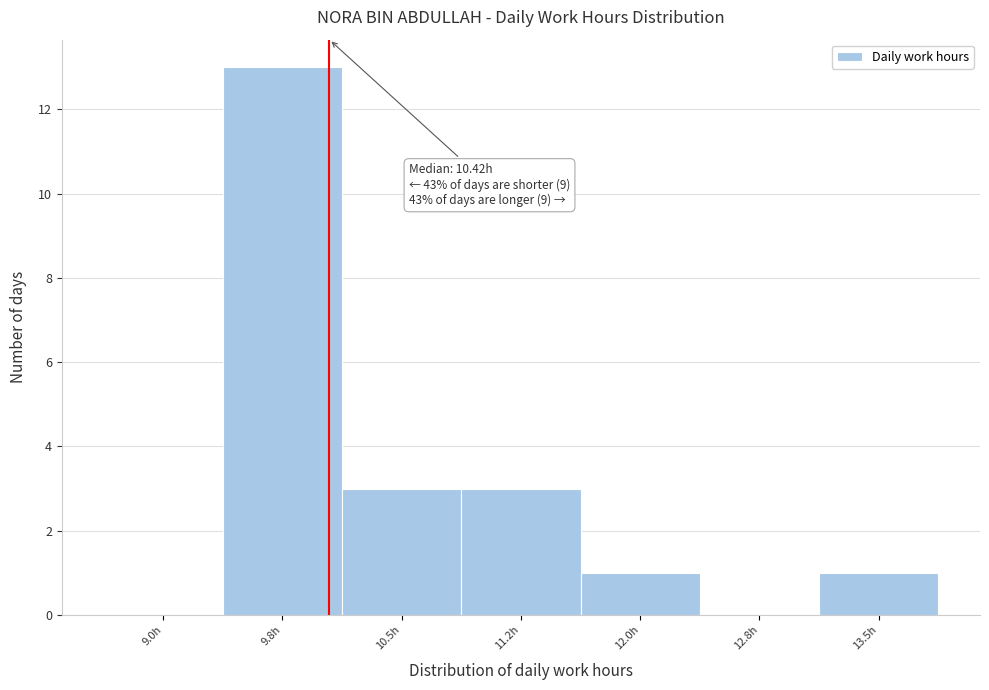

Reading left to right, what are all the values shown in this chart?

9.0h=0	9.8h=13	10.5h=3	11.2h=3	12.0h=1	12.8h=0	13.5h=1